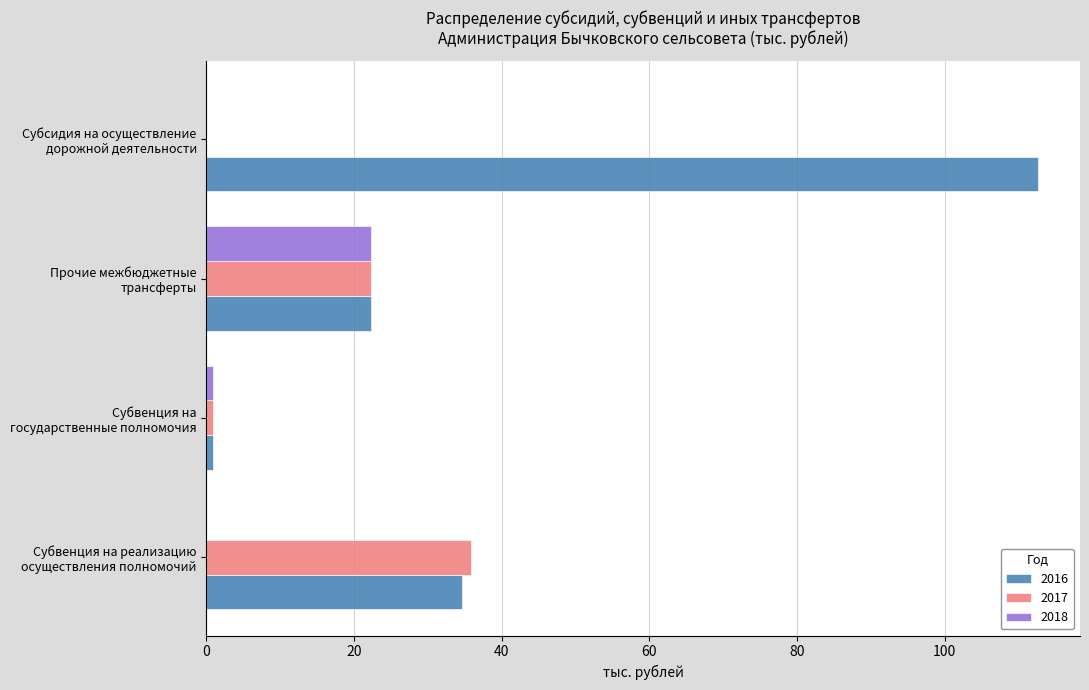

What is the greatest value displayed?

112.7